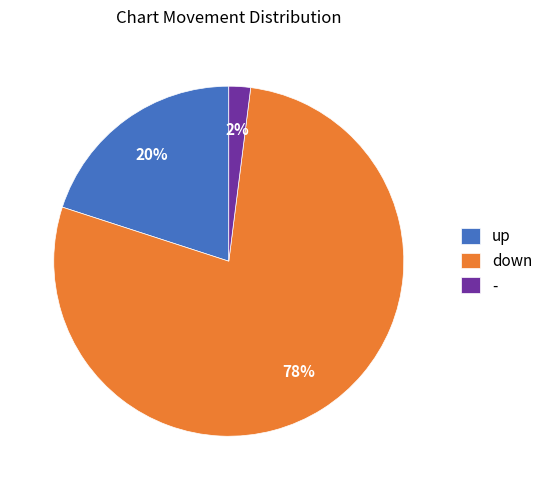

Is the sum of up and down greater than half?

Yes